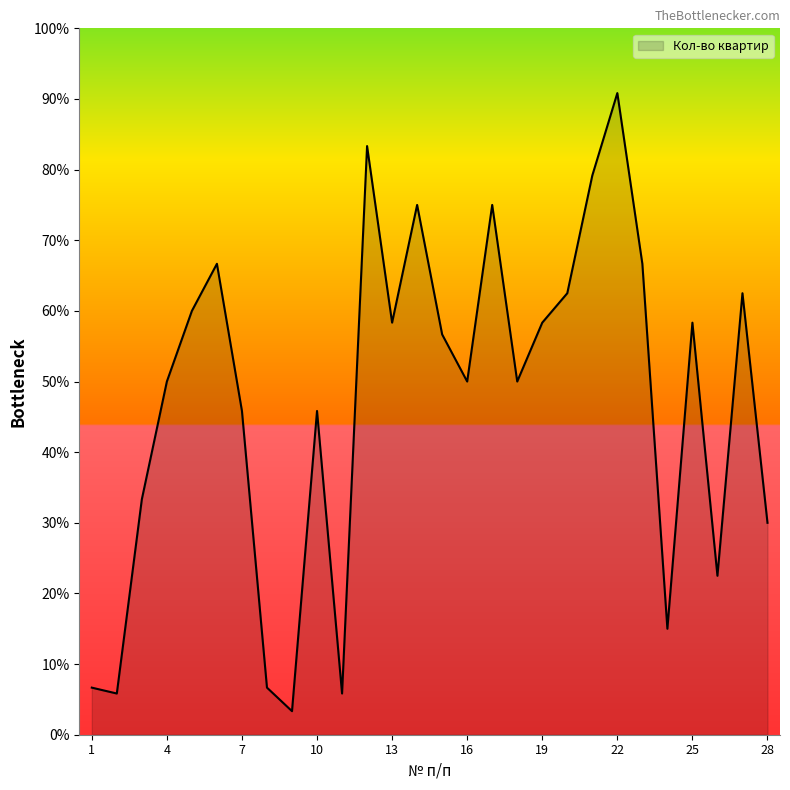

What is the maximum value shown in the chart?

90.8